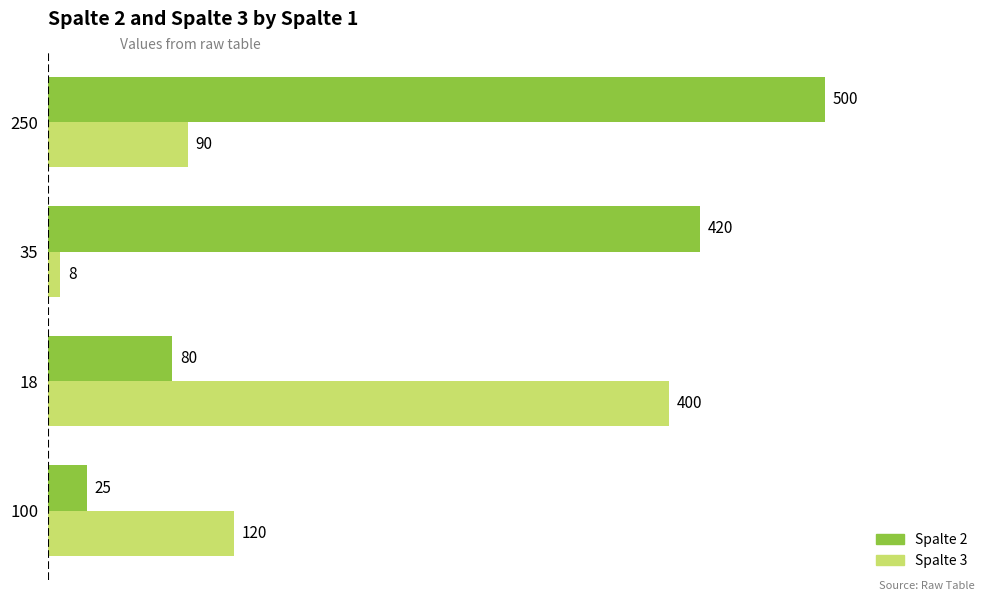

Which series has the largest total across all categories?

Spalte 2